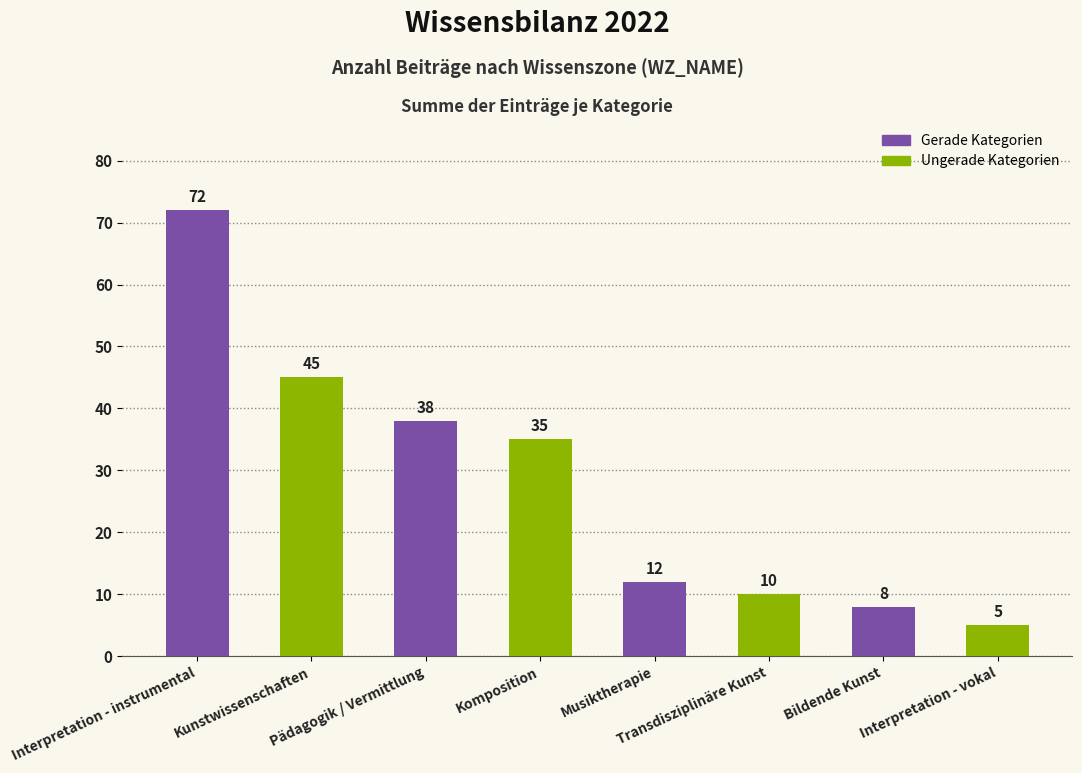

Which has a higher value, Interpretation - vokal or Pädagogik / Vermittlung?

Pädagogik / Vermittlung